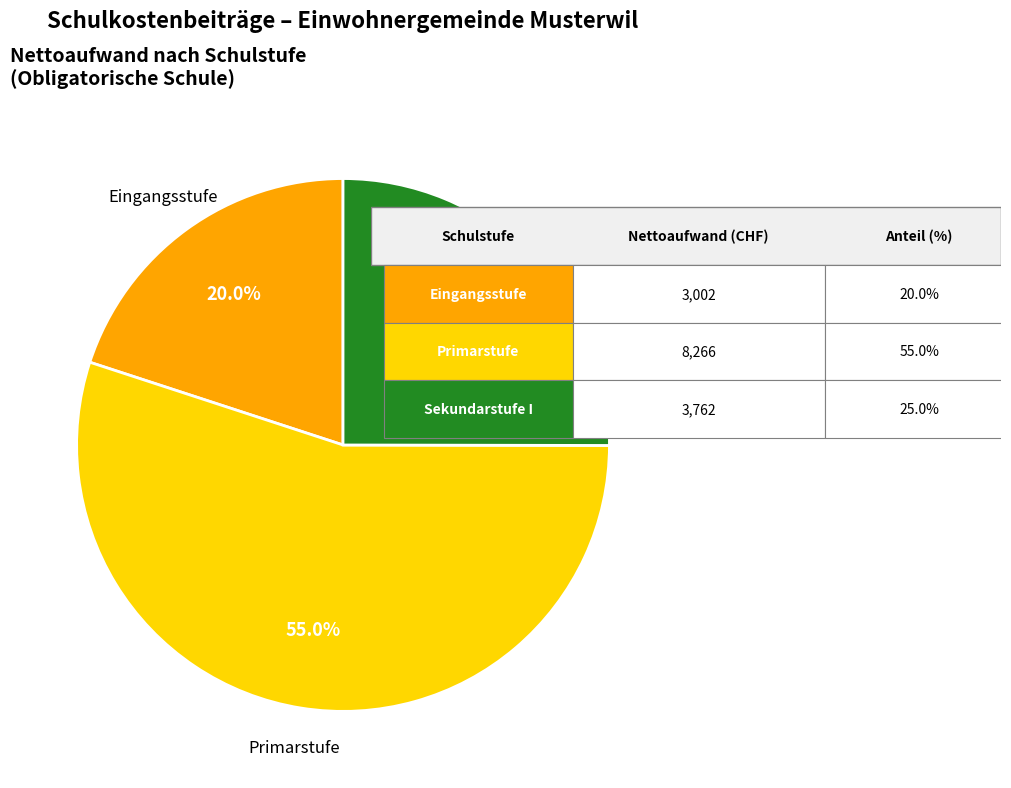

To the nearest percent, what portion does Eingangsstufe represent?

20%